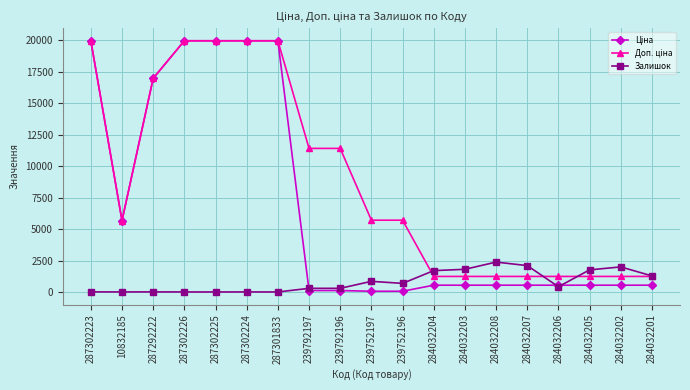

How many lines are shown in the chart?

3